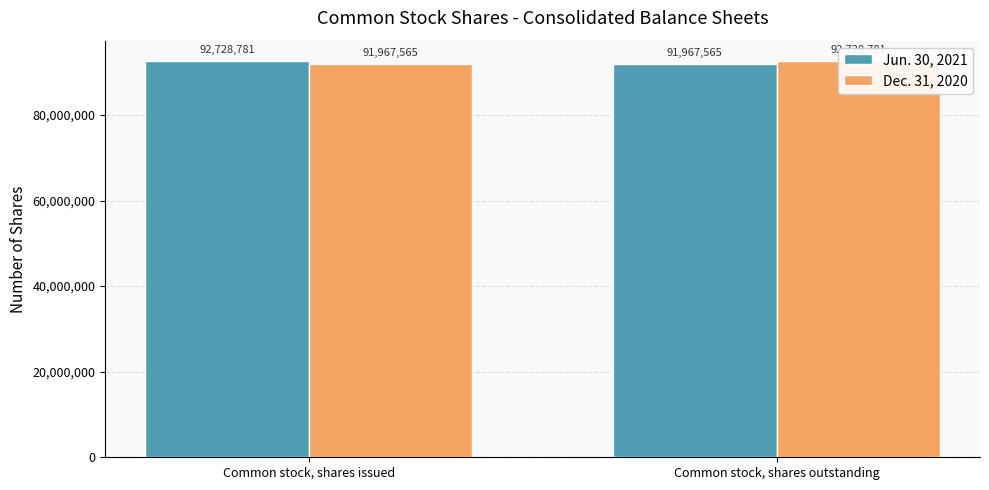

What position from the right is Common stock, shares outstanding?

1